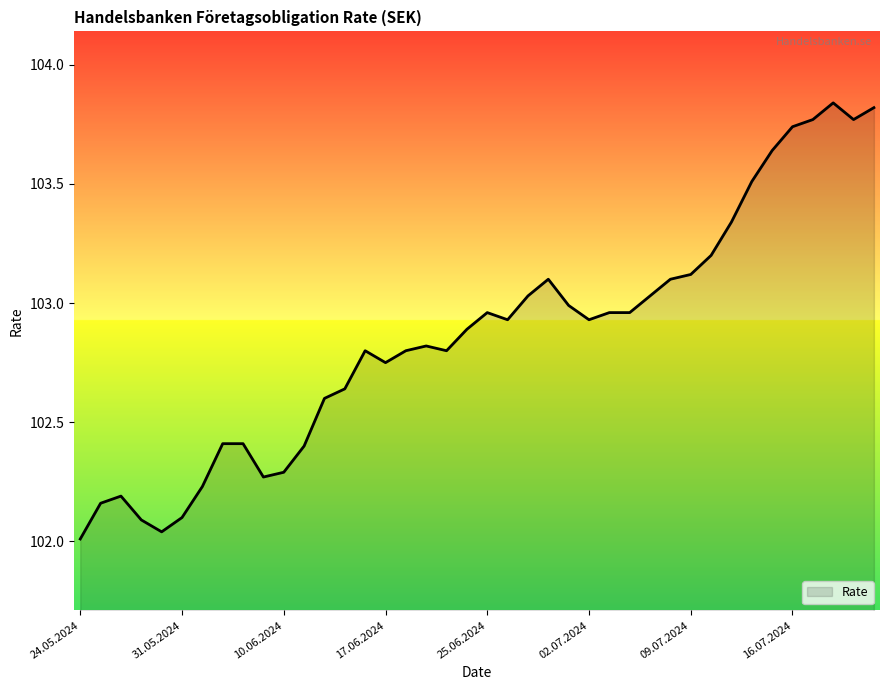

What is the minimum value shown in the chart?

102.0